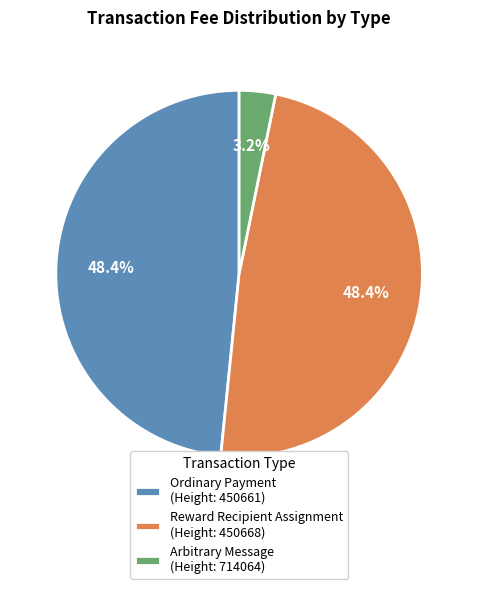

Approximately how many times larger is the value at Reward Recipient Assignment (Height: 450668) compared to Ordinary Payment (Height: 450661)?

1.0